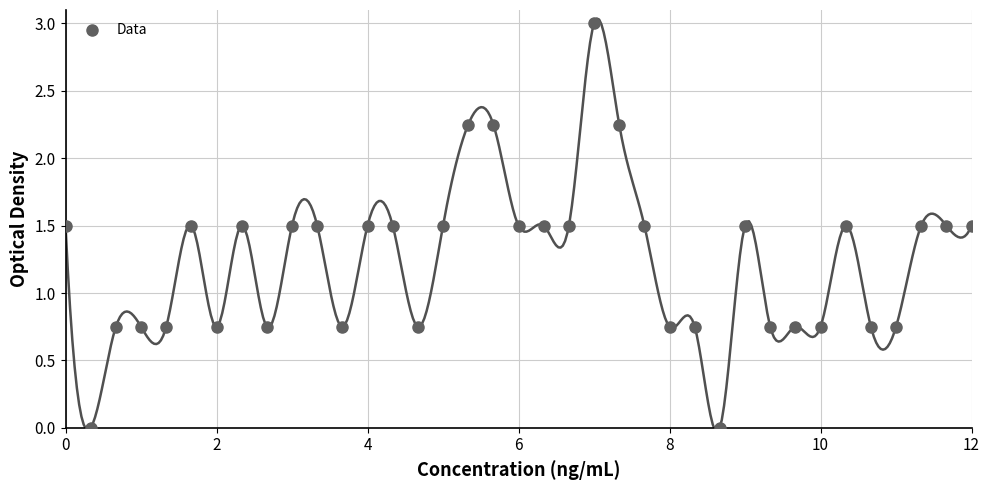

What is the range of X values (max minus min)?

12.0